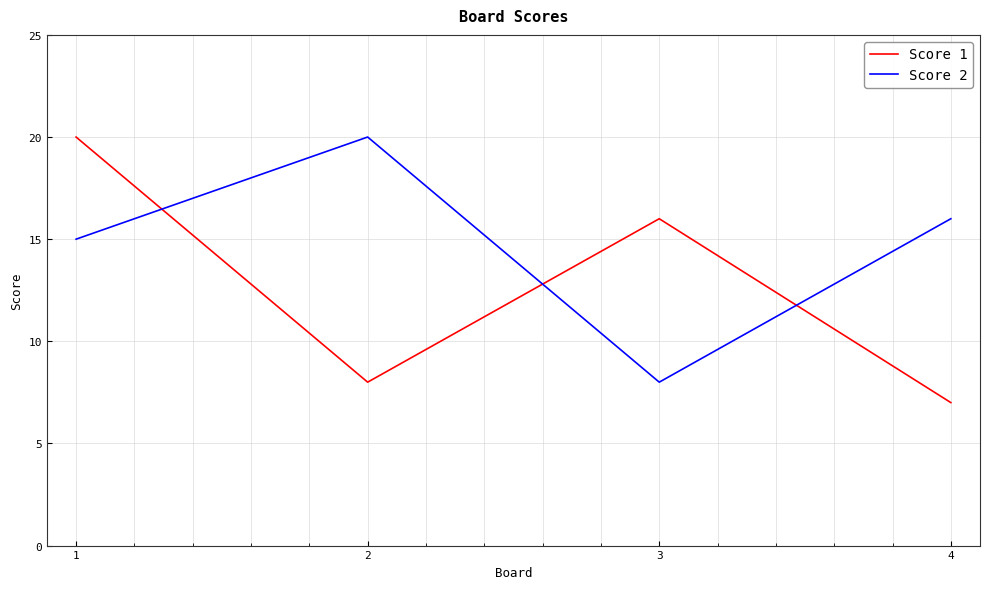

What is the sum of all Score 2 values?

59